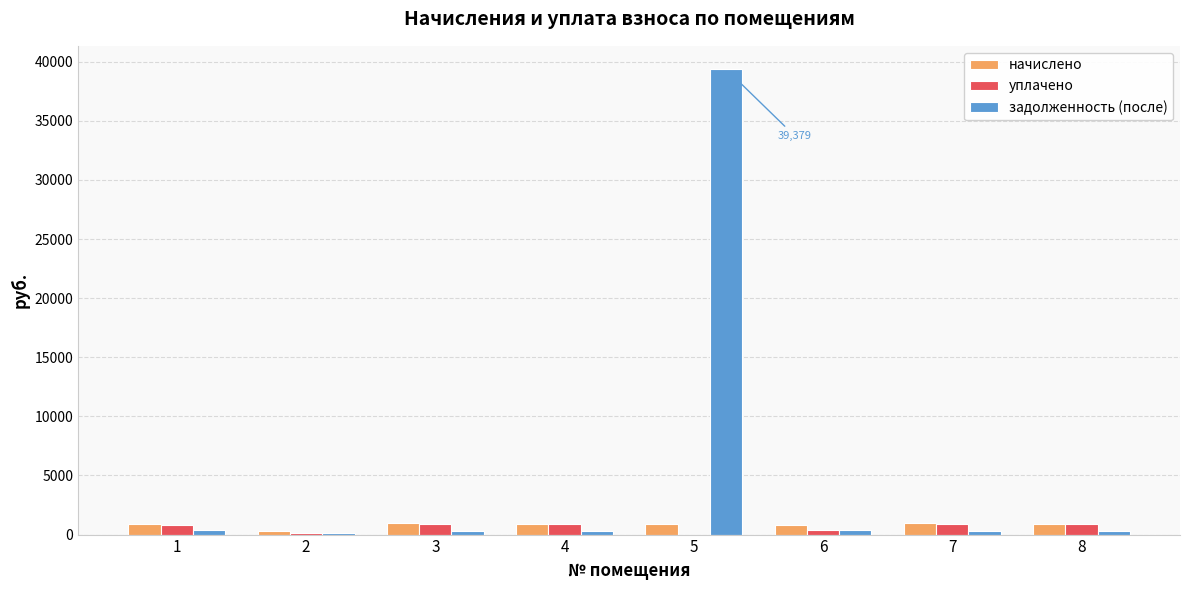

What is the sum of all начислено values?

6733.3